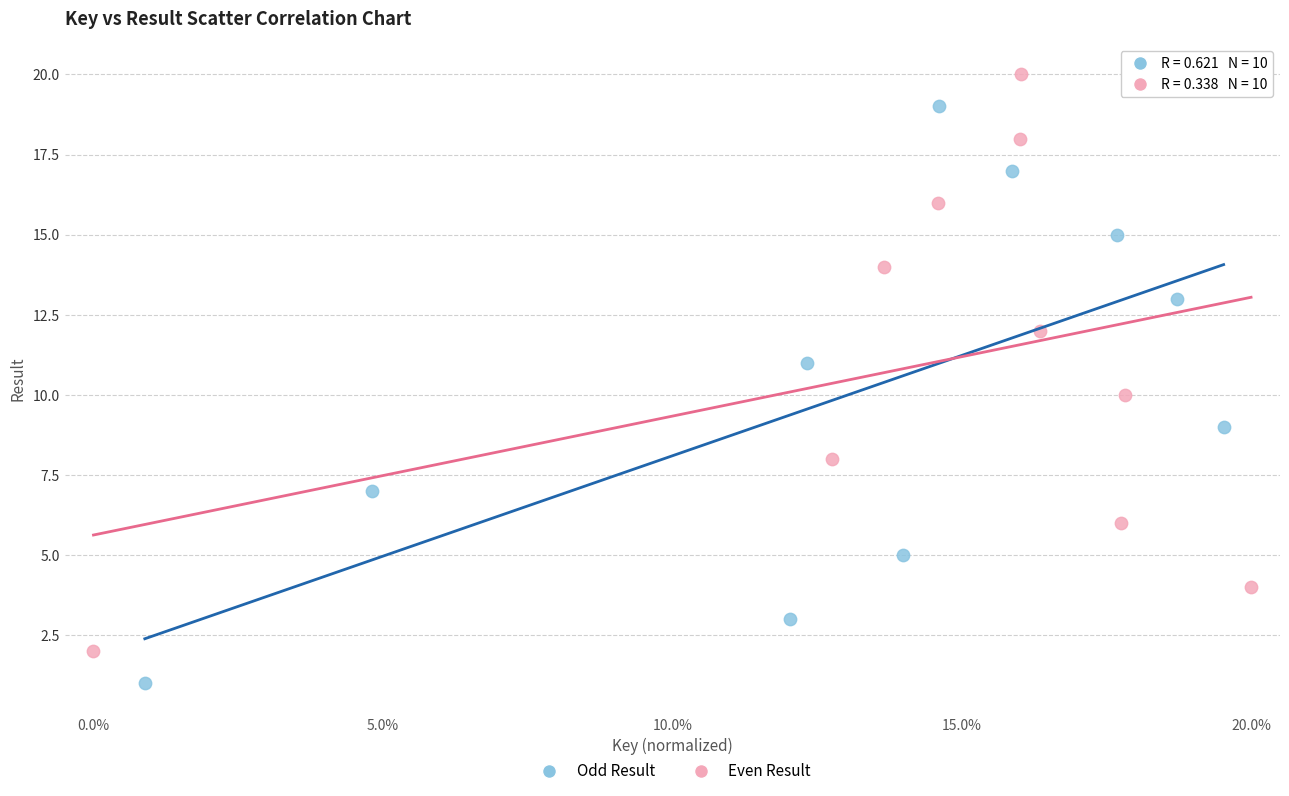

Which series contains the highest Y value?

Even Result